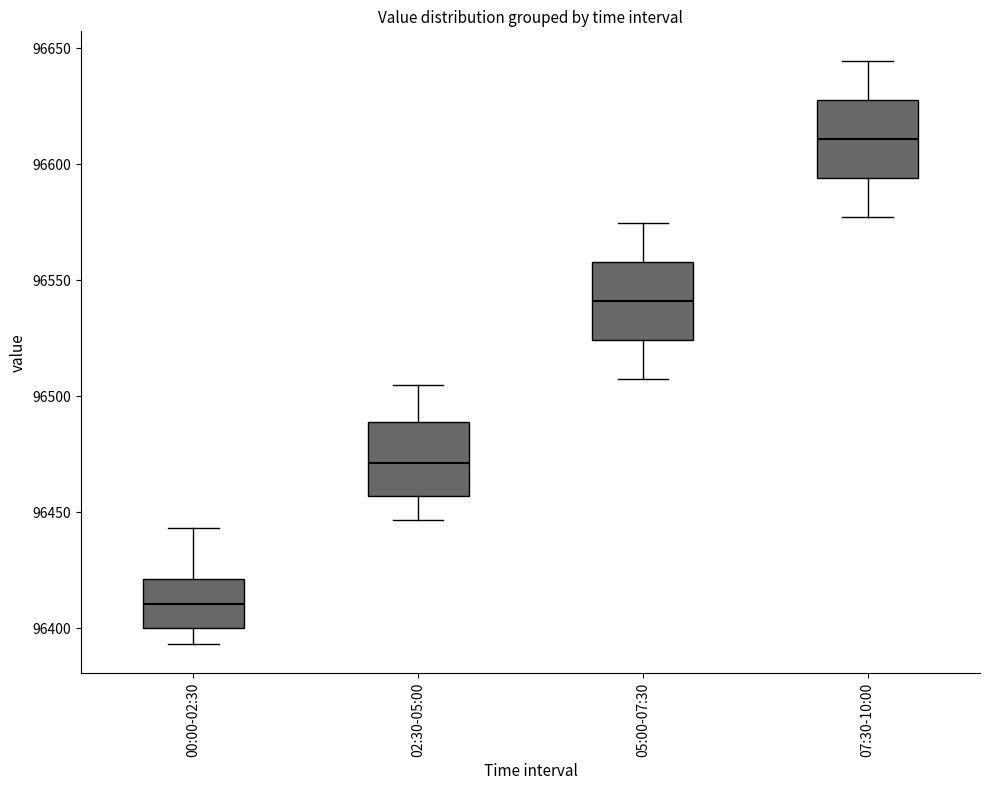

Reading left to right, transcribe this box plot: for each box, give where its median line is, the range the box spans, and where its two whiskers end, as read against the y-axis. The values are not printed on the chart, so give them approximately, as read against the axis.

00:00-02:30: median 96410, box 96400 to 96420, whiskers 96395 to 96445
02:30-05:00: median 96470, box 96455 to 96490, whiskers 96445 to 96505
05:00-07:30: median 96540, box 96525 to 96560, whiskers 96505 to 96575
07:30-10:00: median 96610, box 96595 to 96630, whiskers 96575 to 96645